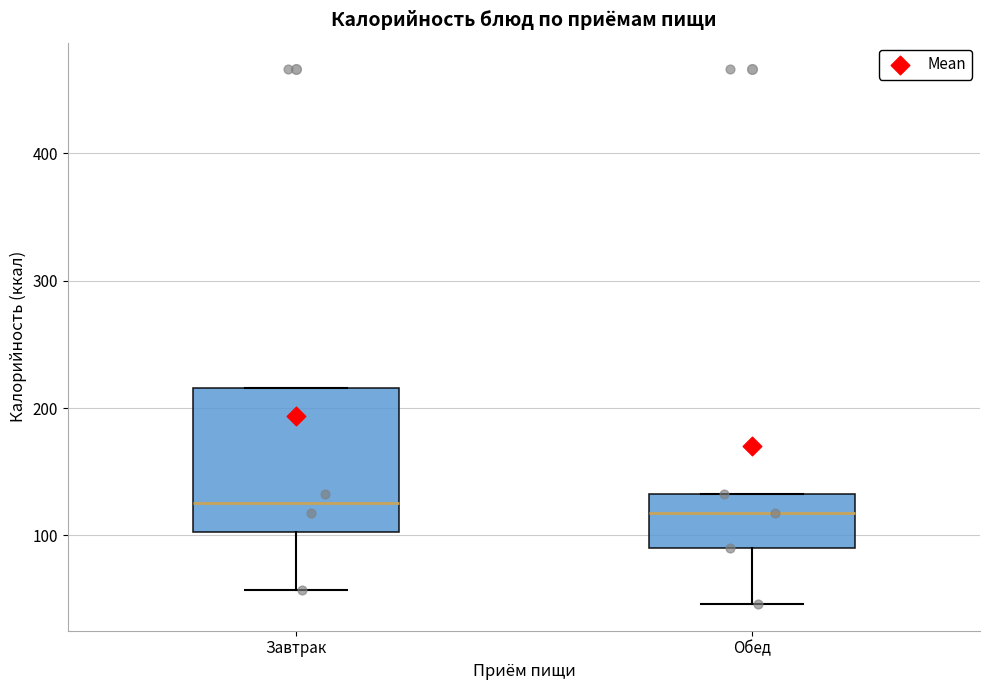

Reading left to right, read every box against the y-axis: the position of its median line, the range the box covers, and the ends of its whiskers. The values are not printed on the chart, so give them approximately, as read against the axis.

Завтрак: median 130, box 100 to 220, whiskers 60 to 220
Обед: median 120, box 90 to 130, whiskers 50 to 130